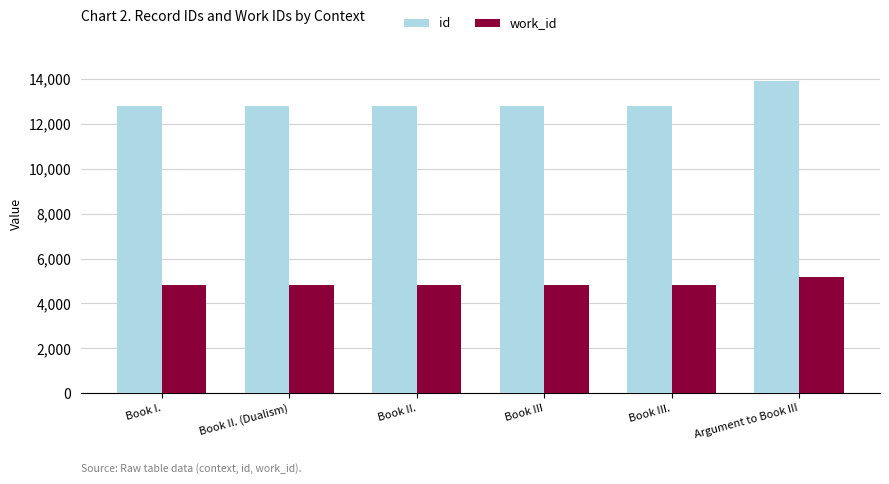

At which label does work_id reach its peak?

Argument to Book III